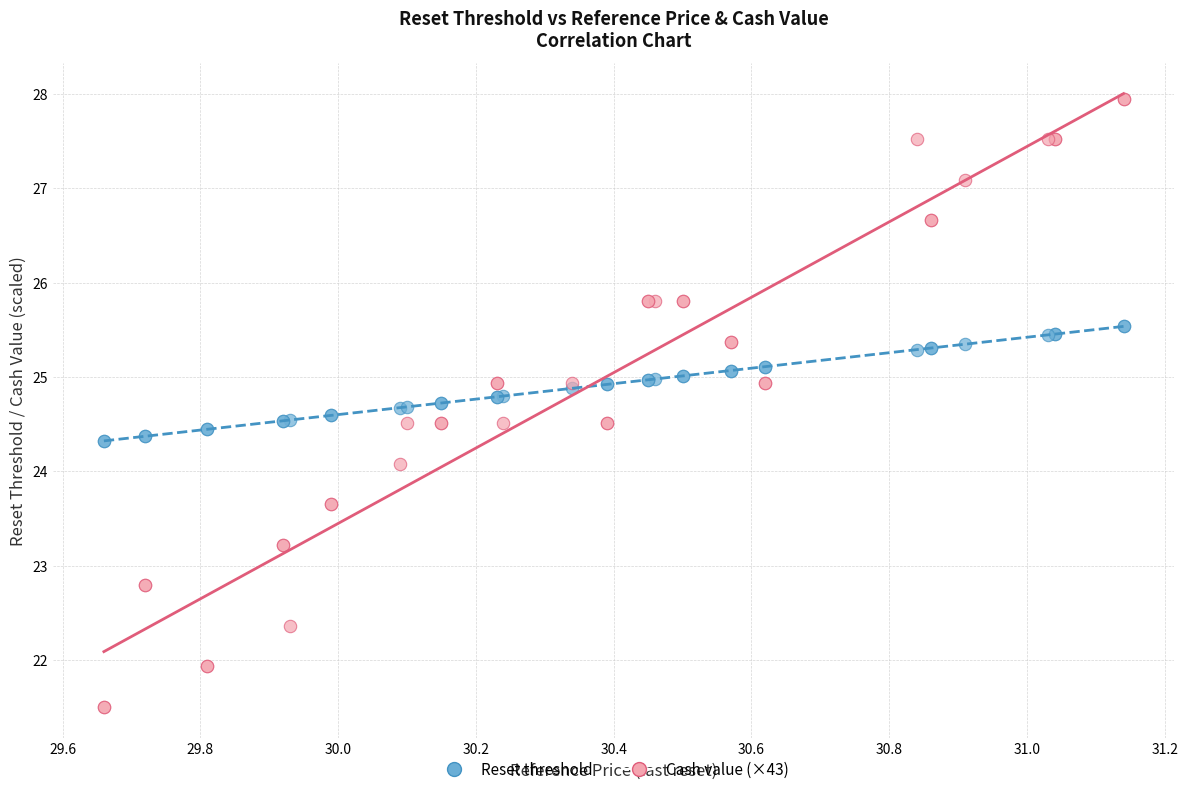

Which series has the largest Y range (max minus min)?

Cash value (×43)